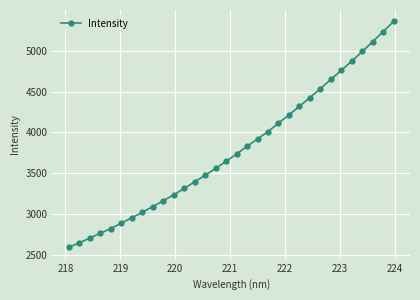

What is the minimum value shown in the chart?

2592.4